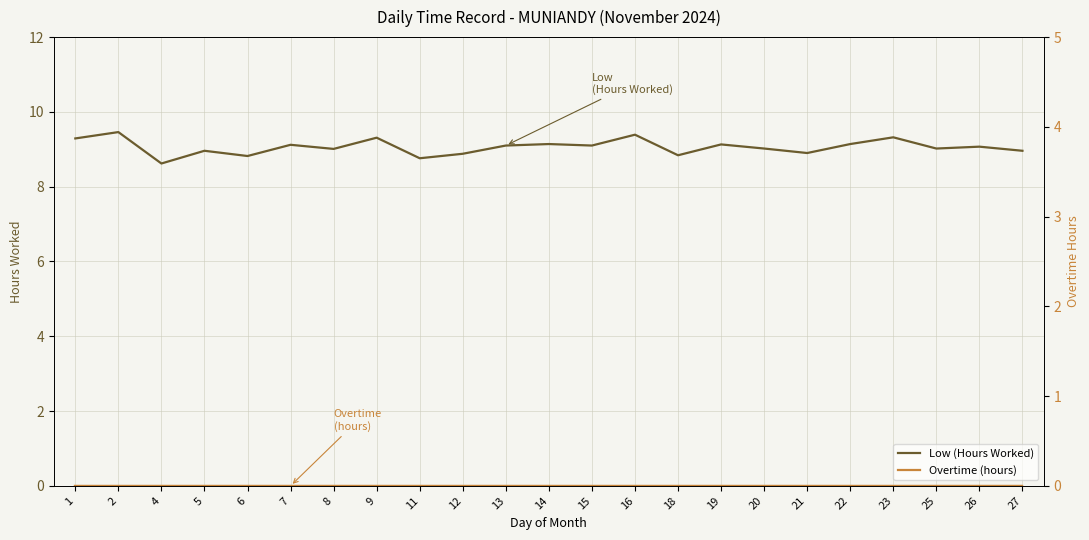

True or false: Overtime (hours) and Low (Hours Worked) intersect in this chart.

False